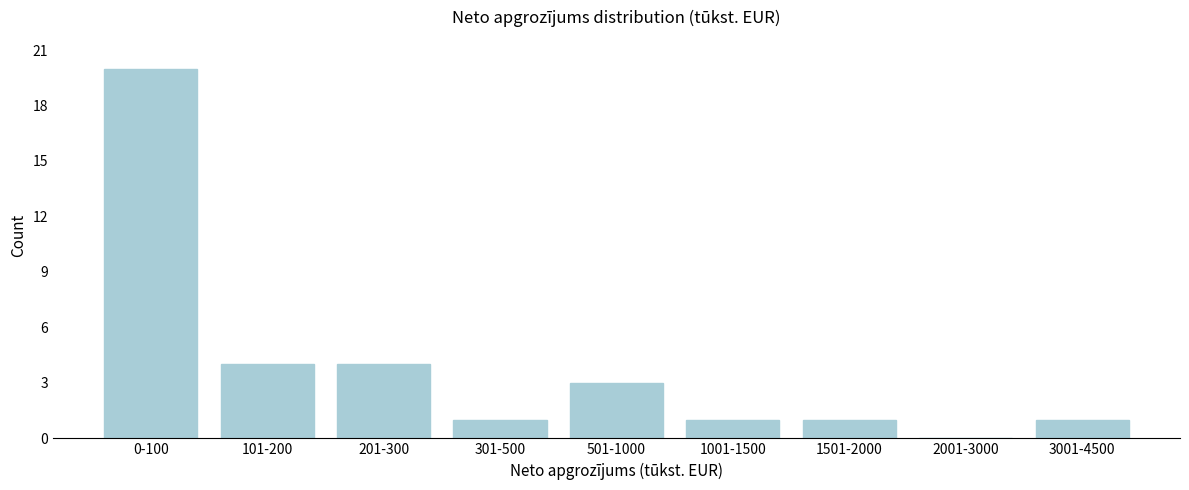

Reading right to left, transcribe all the data shown in this chart.

3001-4500=1	2001-3000=0	1501-2000=1	1001-1500=1	501-1000=3	301-500=1	201-300=4	101-200=4	0-100=20